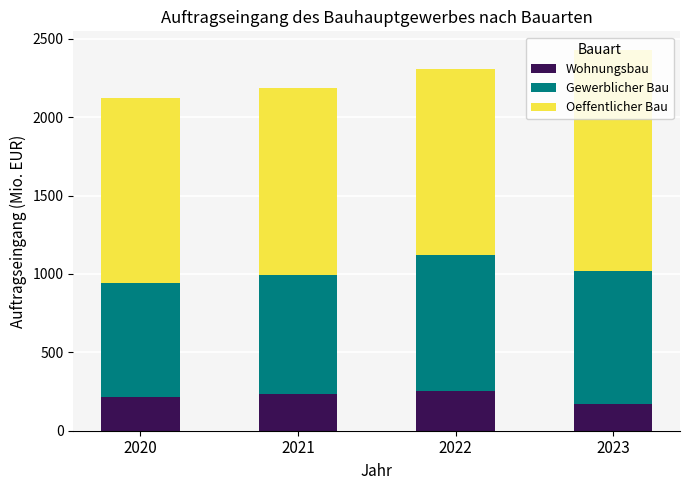

What is the minimum value for Wohnungsbau?

170.0